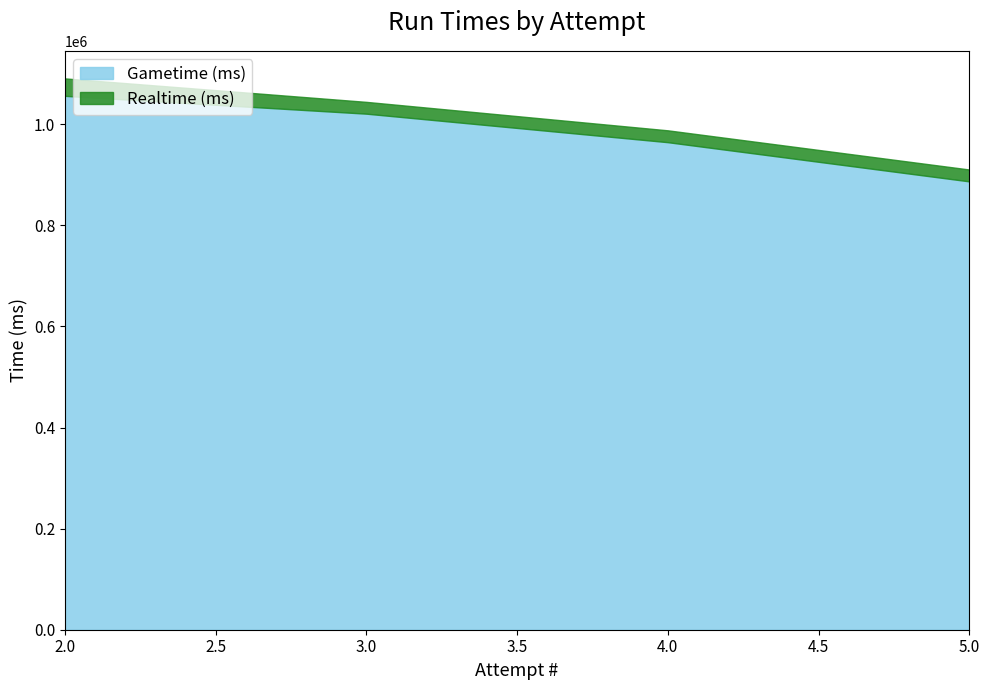

True or false: Gametime (ms) and Realtime (ms) cross at least once.

False